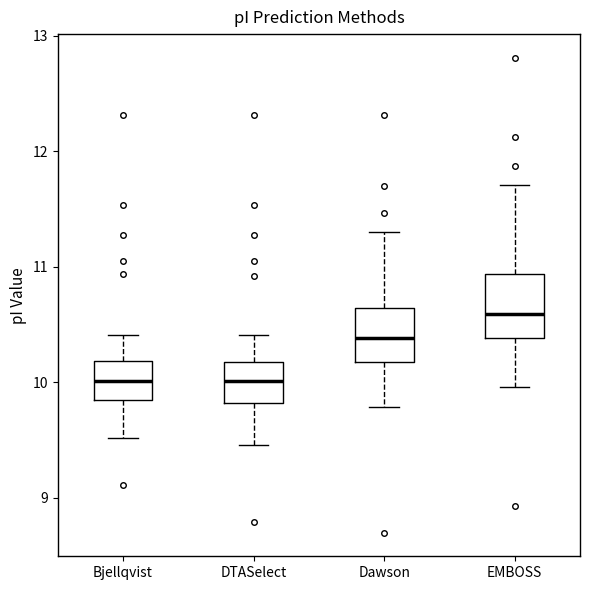

Where is the lower edge of the box for EMBOSS on the y-axis? The values are not printed on the chart, so give them approximately, as read against the axis.

10.4